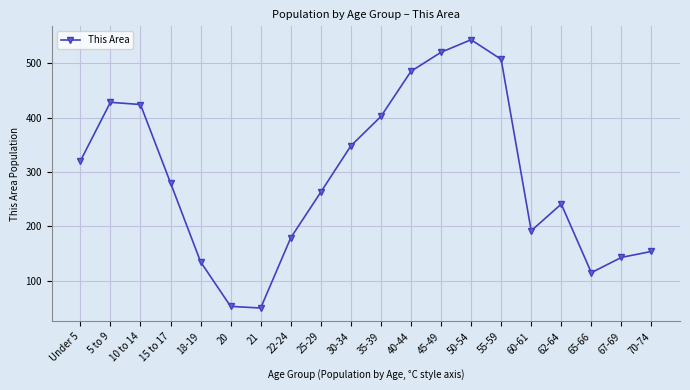

How many interior local valleys (lower than both neighbors) does the data have?

3